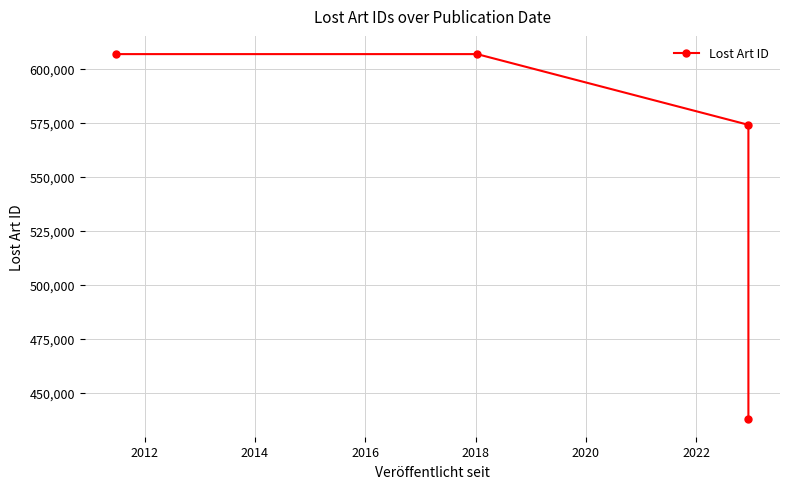

Is it true that the value at 2012 is 894742?

False